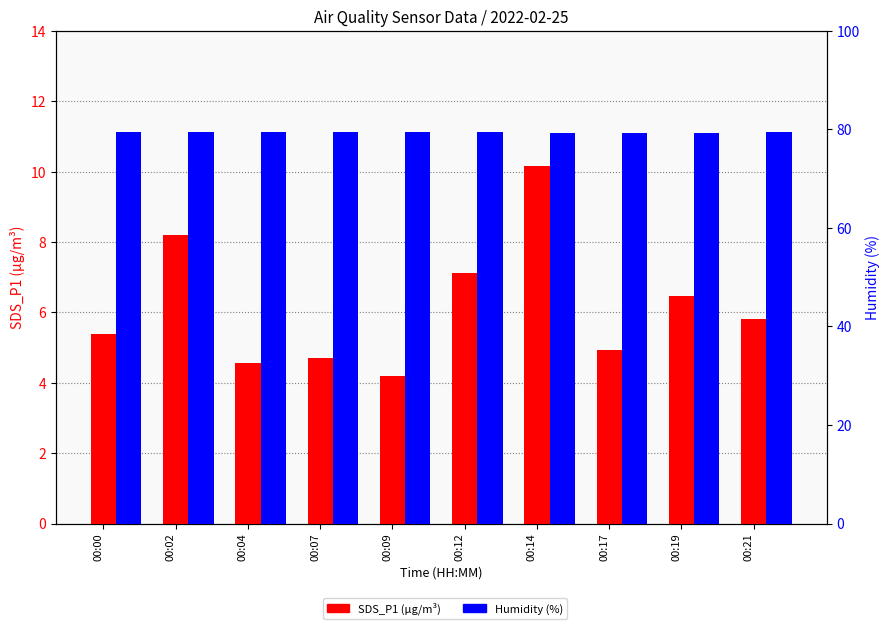

Reading left to right, what are all the values shown in this chart?

SDS_P1 (µg/m³): 00:00=5.4	00:02=8.2	00:04=4.5	00:07=4.7	00:09=4.2	00:12=7.1	00:14=10.2	00:17=4.9	00:19=6.5	00:21=5.8
Humidity (%): 00:00=79.5	00:02=79.5	00:04=79.5	00:07=79.5	00:09=79.5	00:12=79.4	00:14=79.3	00:17=79.3	00:19=79.3	00:21=79.4